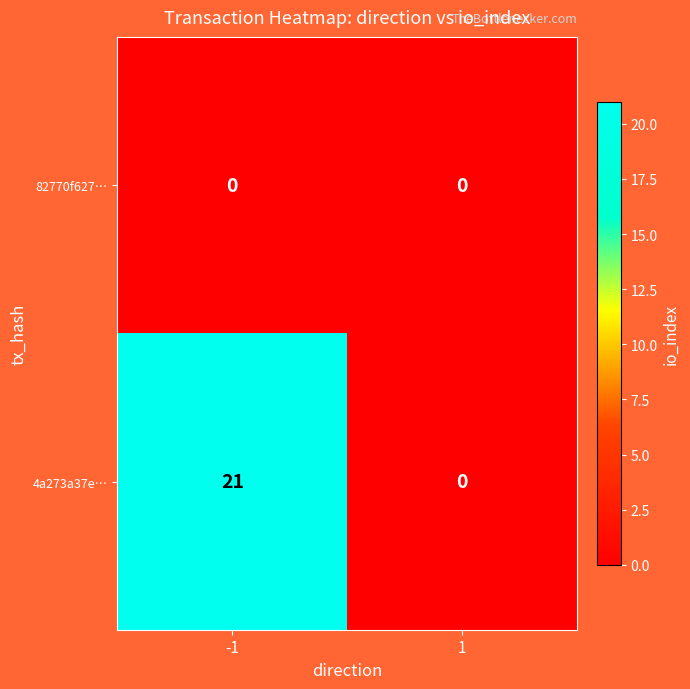

List the series in order of their peak value, lowest first.

82770f627…, 4a273a37e…